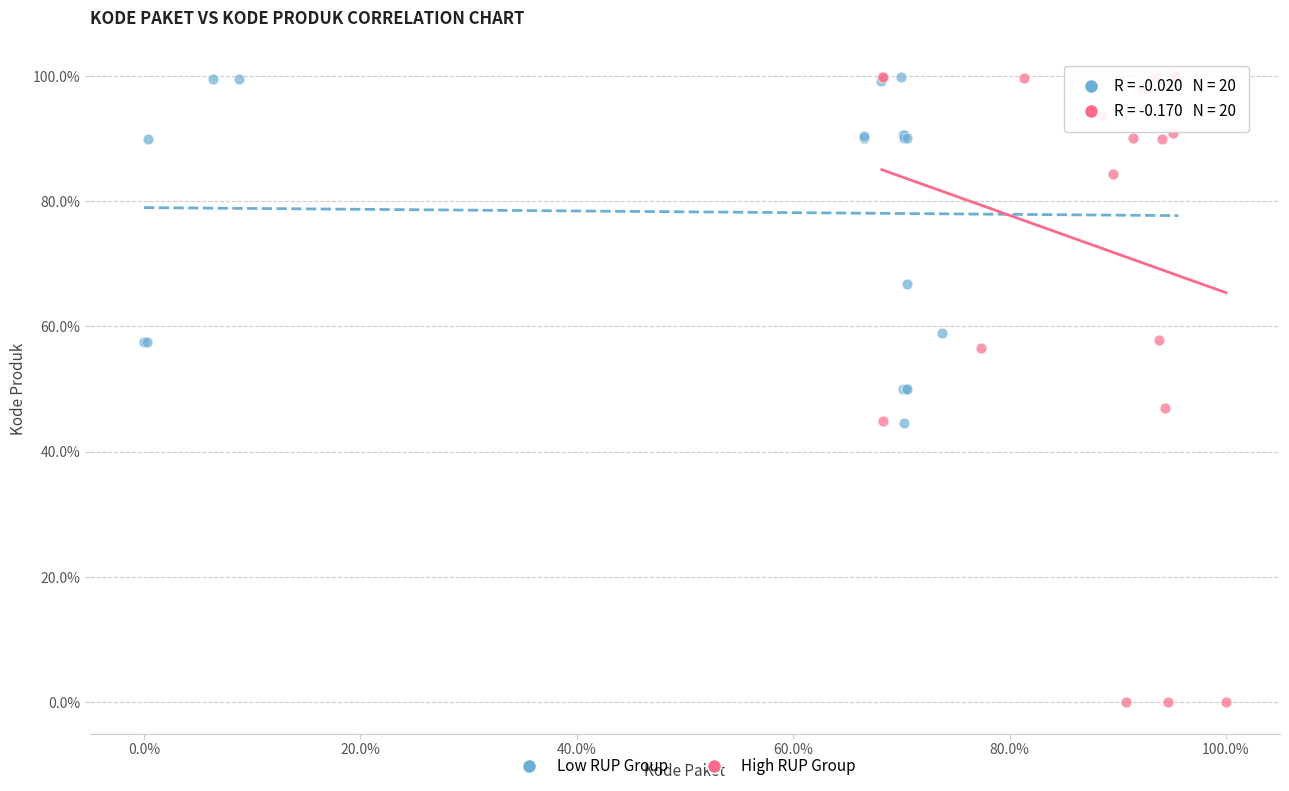

Which series contains the lowest Y value?

High RUP Group